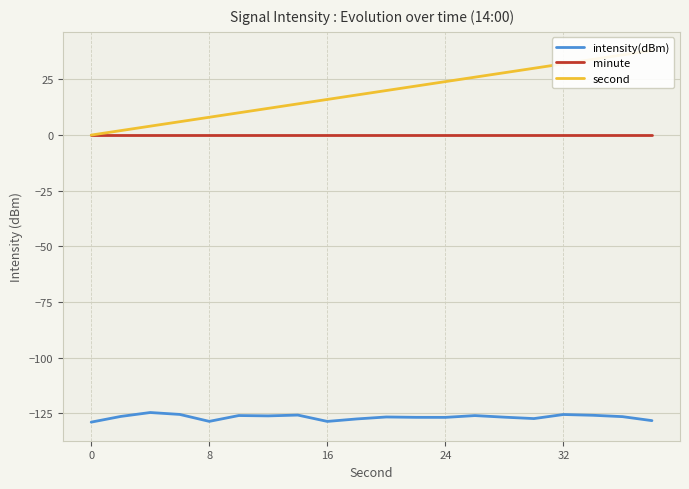

Reading left to right, what are all the values shown in this chart?

intensity(dBm): -128.9	-126.4	-124.6	-125.4	-128.6	-125.9	-126.1	-125.7	-128.6	-127.5	-126.6	-126.8	-126.8	-126.0	-126.7	-127.3	-125.5	-125.8	-126.4	-128.2
minute: 0.0	0.0	0.0	0.0	0.0	0.0	0.0	0.0	0.0	0.0	0.0	0.0	0.0	0.0	0.0	0.0	0.0	0.0	0.0	0.0
second: 0.0	2.0	4.0	6.0	8.0	10.0	12.0	14.0	16.0	18.0	20.0	22.0	24.0	26.0	28.0	30.0	32.0	34.0	36.0	38.0